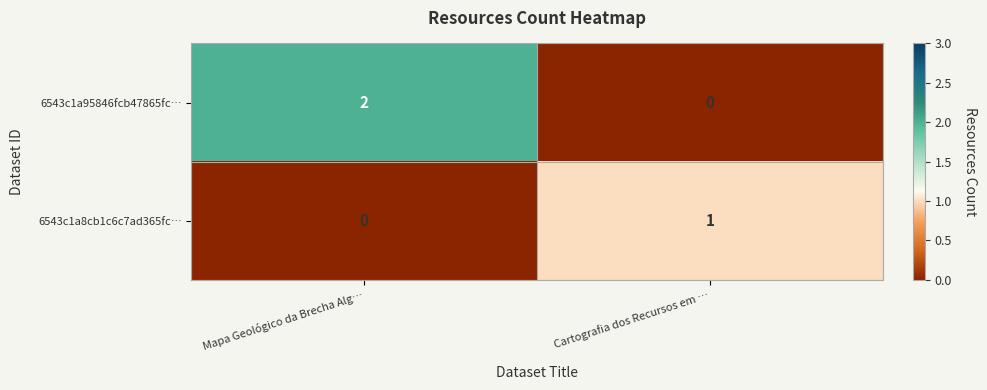

Which series has the widest spread of values?

6543c1a95846fcb47865fc…